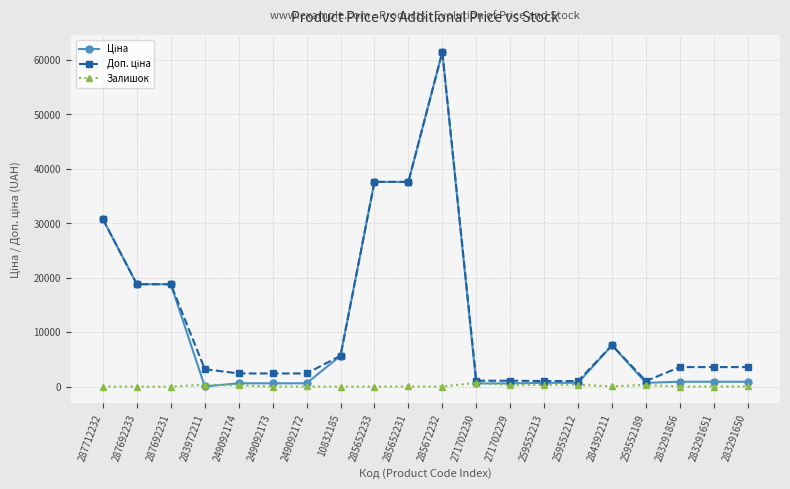

Is it true that Залишок equals 272.0 at 271702229?

True